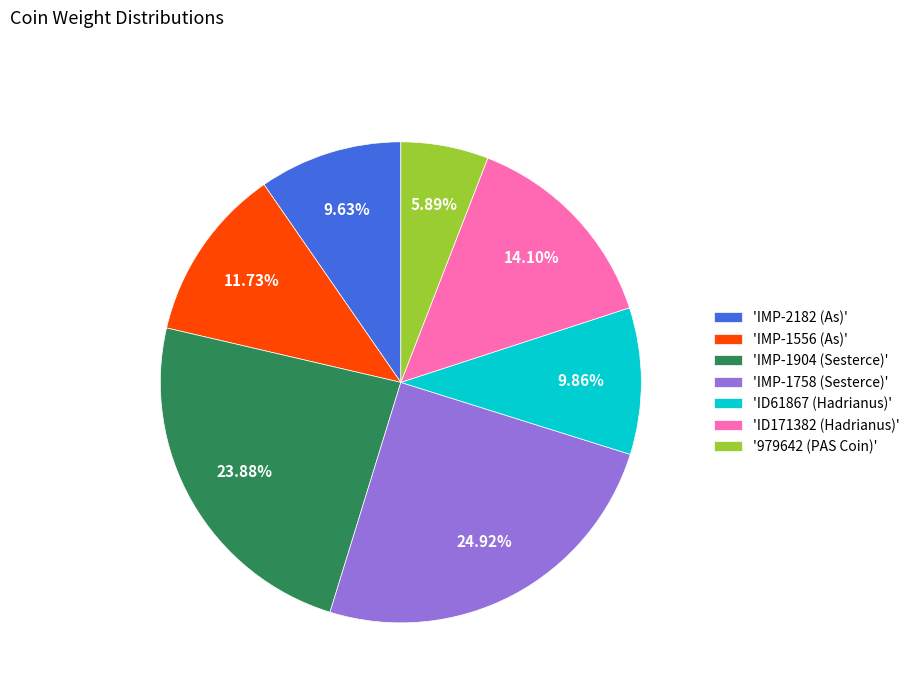

Which has a higher value, 'IMP-1556 (As)' or 'IMP-1758 (Sesterce)'?

'IMP-1758 (Sesterce)'